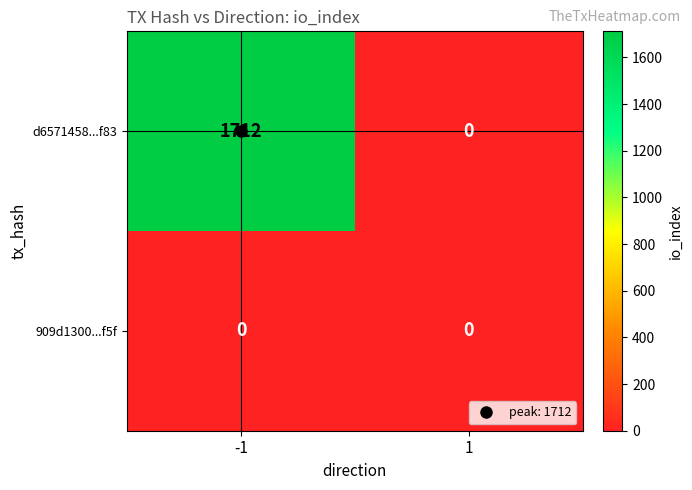

What is the difference between the highest and lowest values at -1?

1712